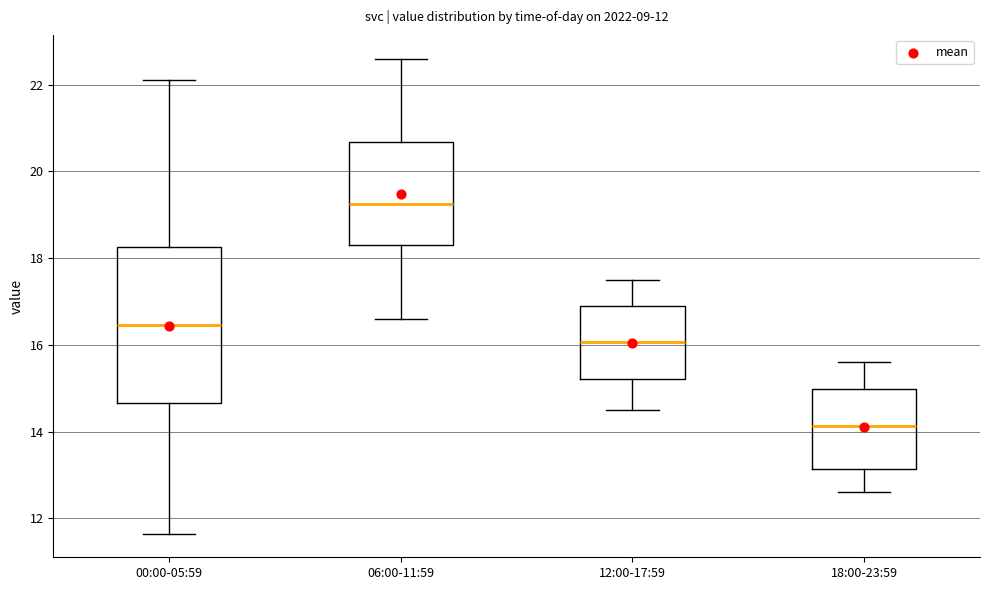

Which box is the tallest, from its lower edge to its upper edge?

00:00-05:59